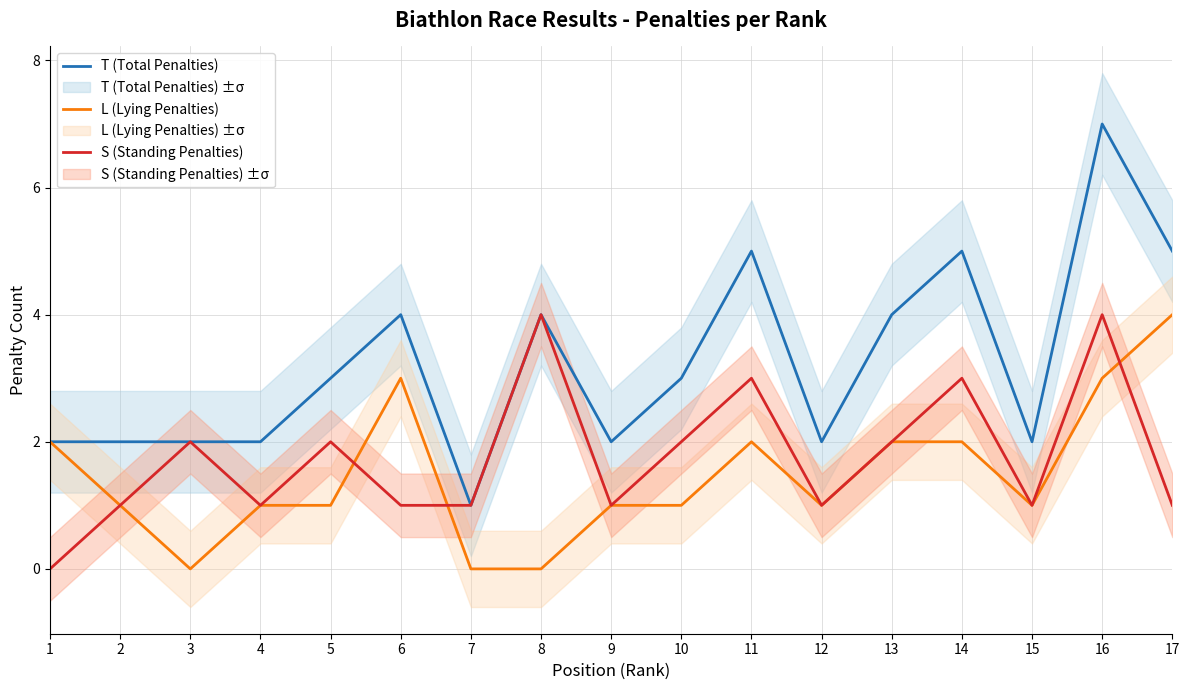

Reading left to right, transcribe all the data shown in this chart.

T (Total Penalties): 2	2	2	2	3	4	1	4	2	3	5	2	4	5	2	7	5
L (Lying Penalties): 2	1	0	1	1	3	0	0	1	1	2	1	2	2	1	3	4
S (Standing Penalties): 0	1	2	1	2	1	1	4	1	2	3	1	2	3	1	4	1